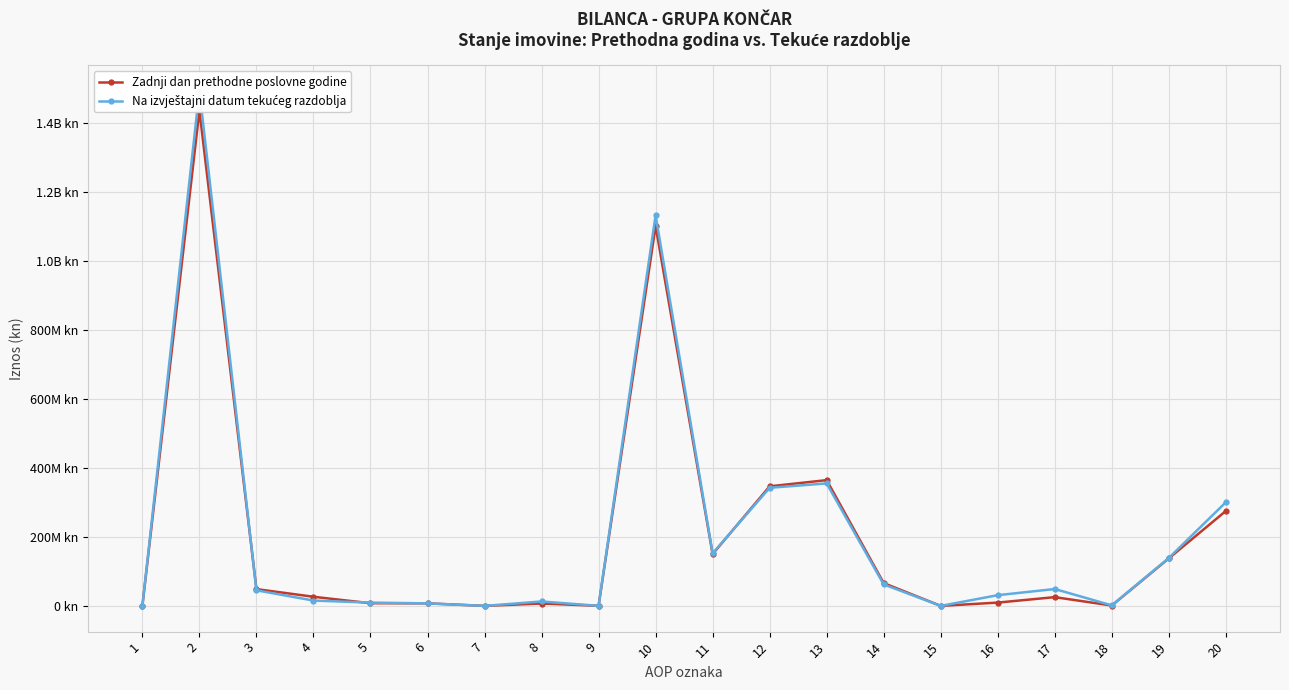

How many distinct data groups are displayed?

2